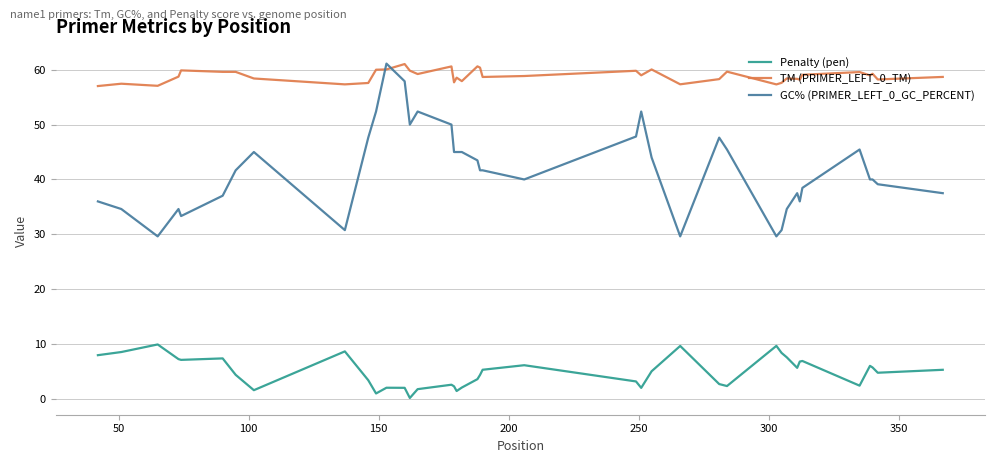

What is the greatest value displayed?

61.1